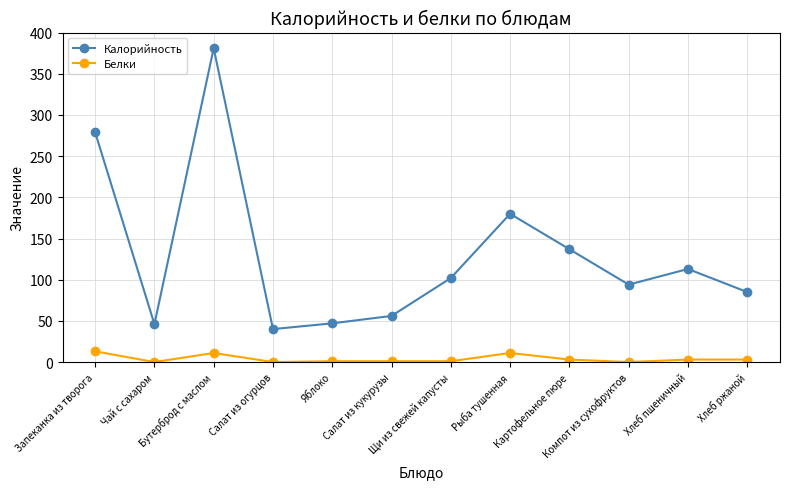

True or false: Калорийность and Белки intersect in this chart.

False